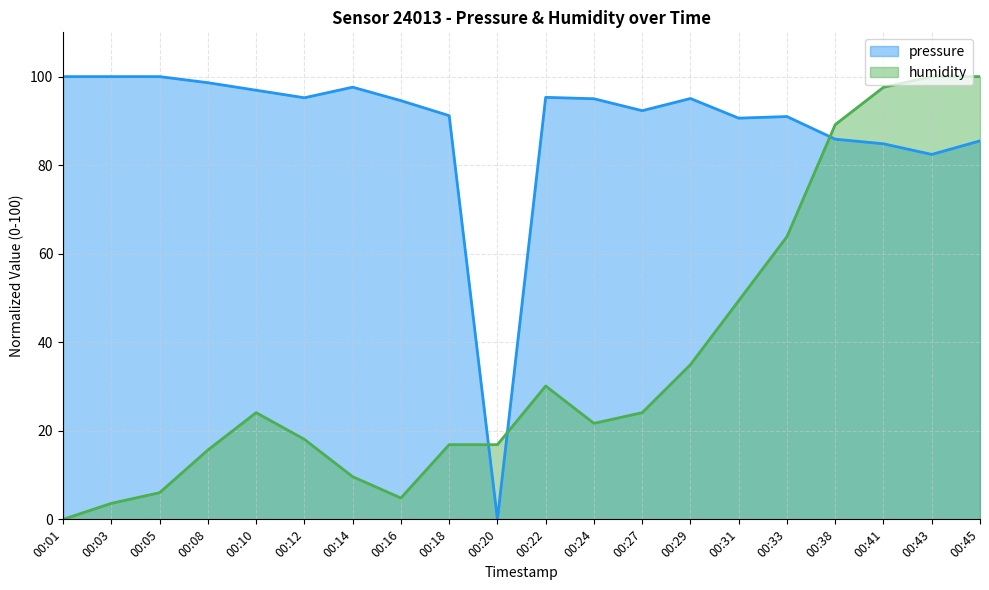

Between 00:01 and 00:18, which series saw the biggest shift?

humidity